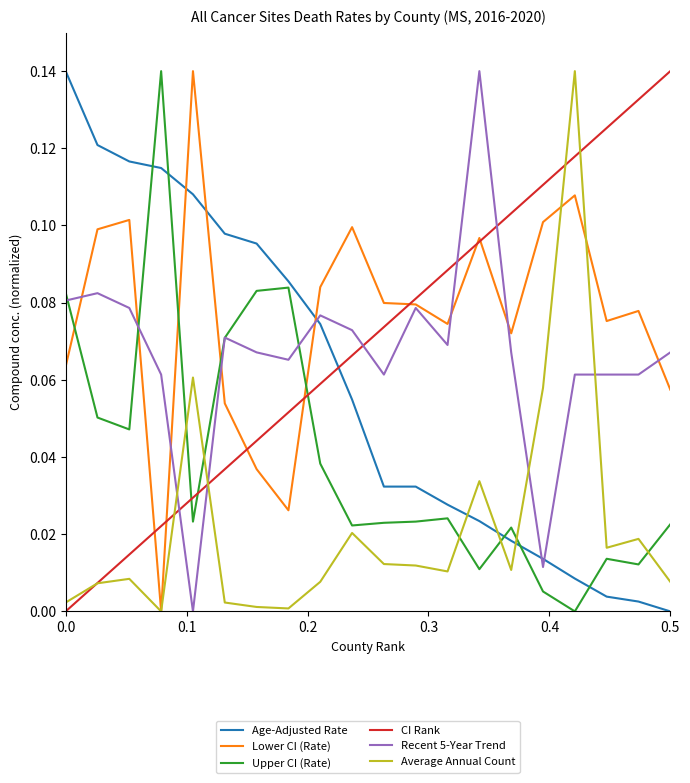

Which series ends up on top after the final intersection of Upper CI (Rate) and Lower CI (Rate)?

Lower CI (Rate)